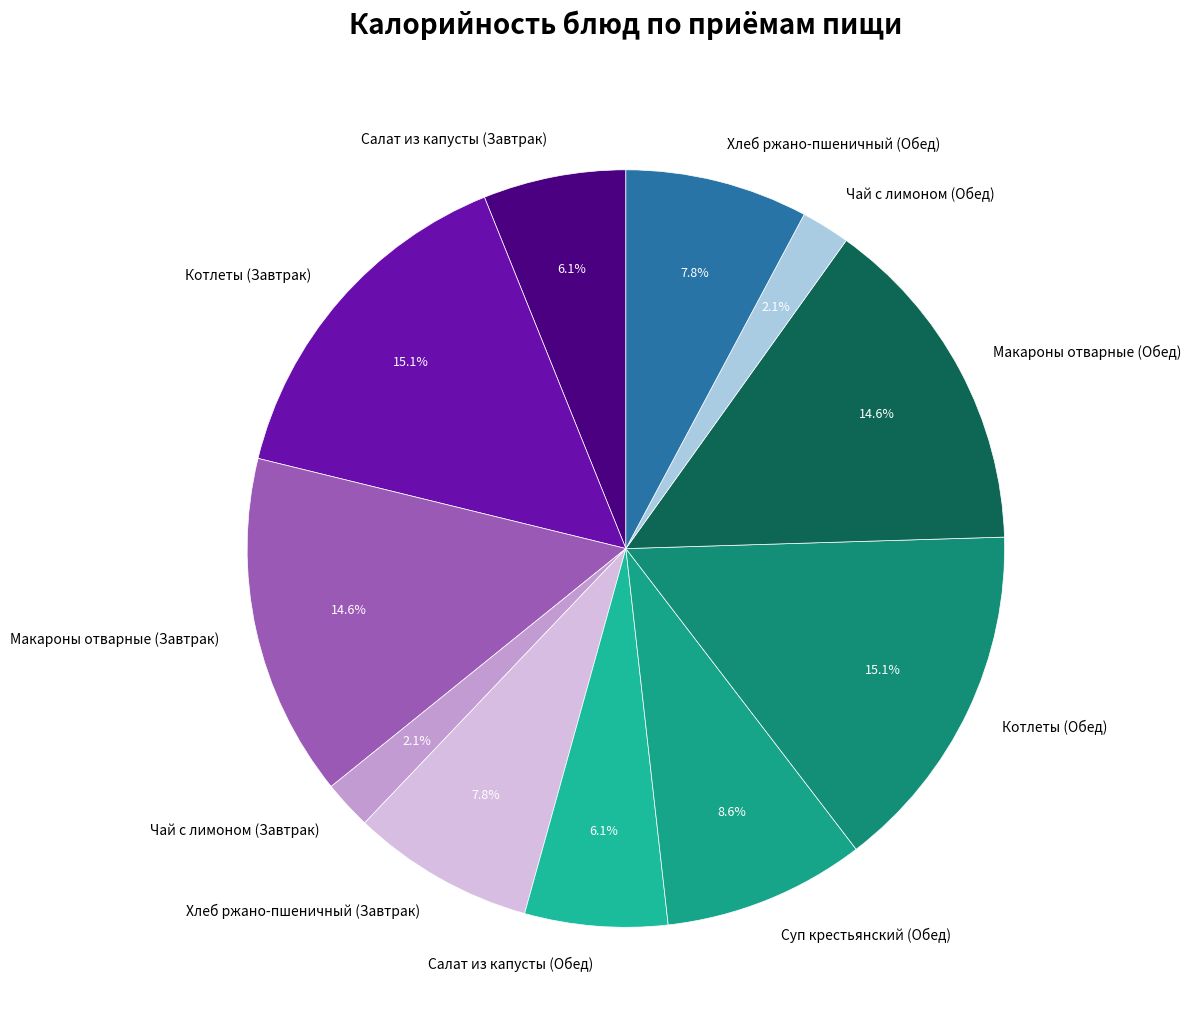

How much of the chart is everything except Хлеб ржано-пшеничный (Обед)?

92.2%